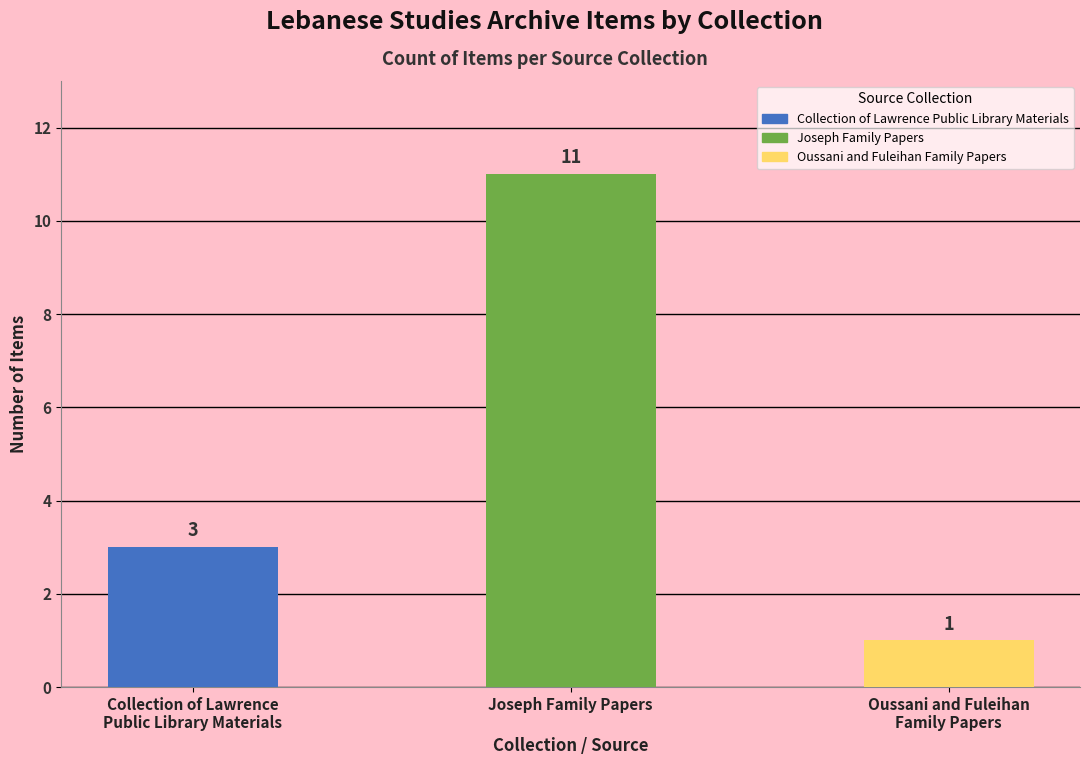

What is the label of the 3rd bar from the right?

Collection of Lawrence
Public Library Materials